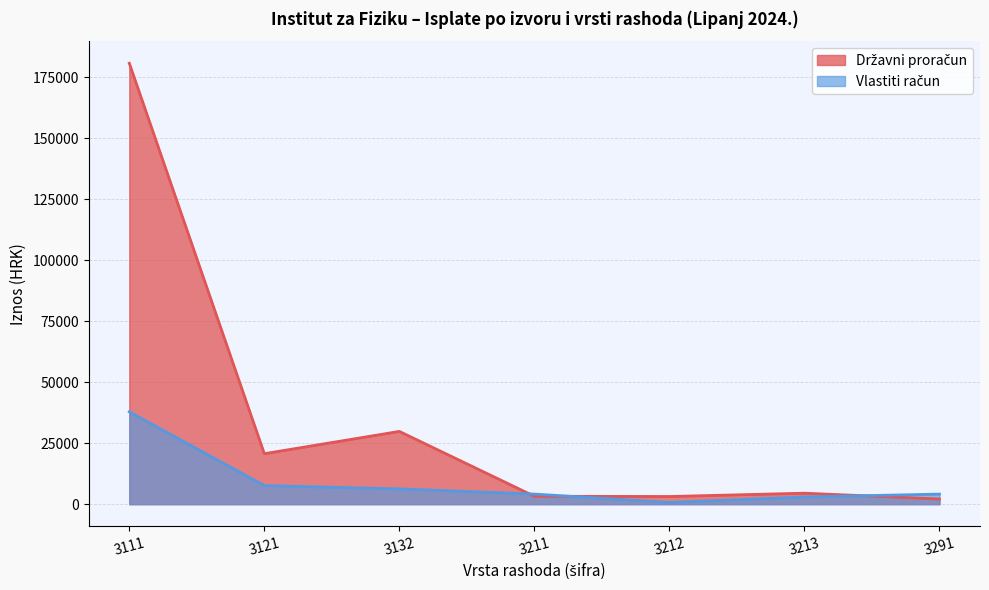

Reading left to right, transcribe all the data shown in this chart.

Državni proračun: 180705.9	20682.9	29816.6	3239.6	3137.1	4500.0	2116.5
Vlastiti račun: 37840.1	7606.1	6259.6	4136.6	702.9	2943.6	4132.7